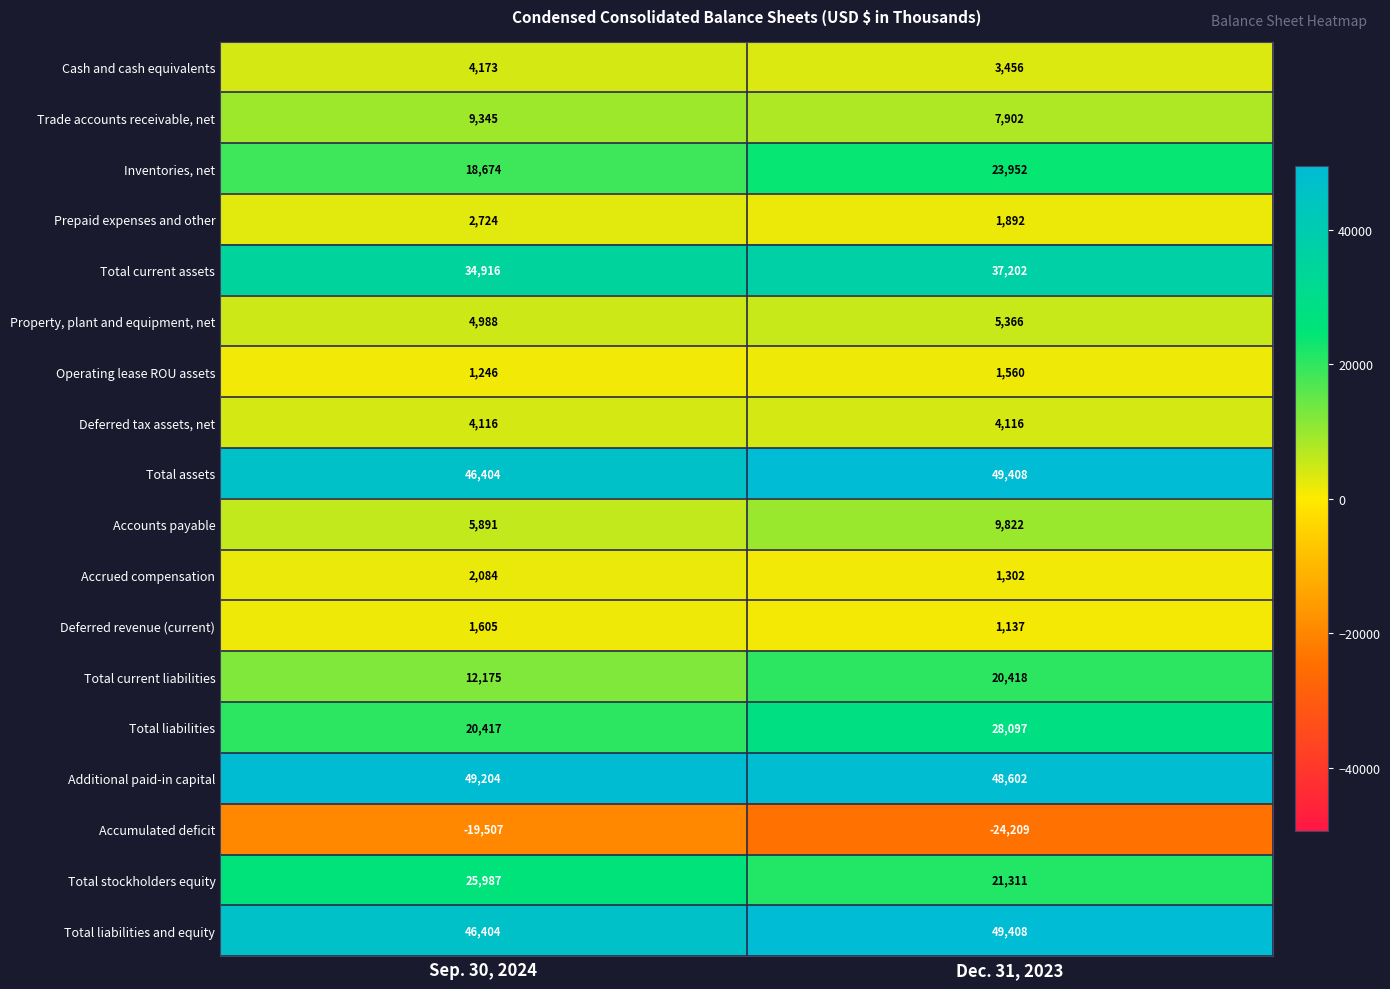

How many values in the Operating lease ROU assets series are below 1560?

1